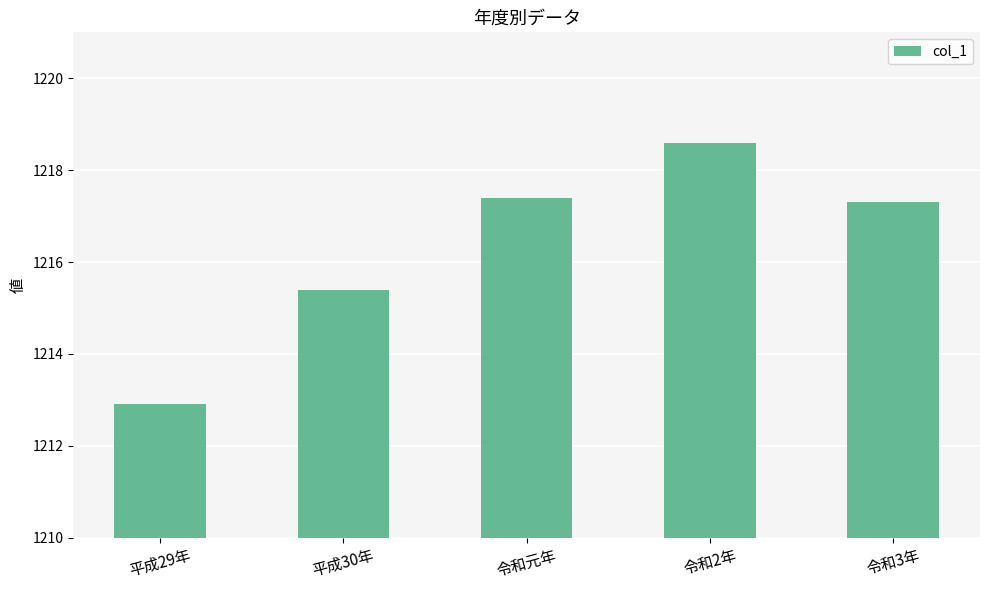

Reading right to left, extract all data points from this chart.

1217.3	1218.6	1217.4	1215.4	1212.9